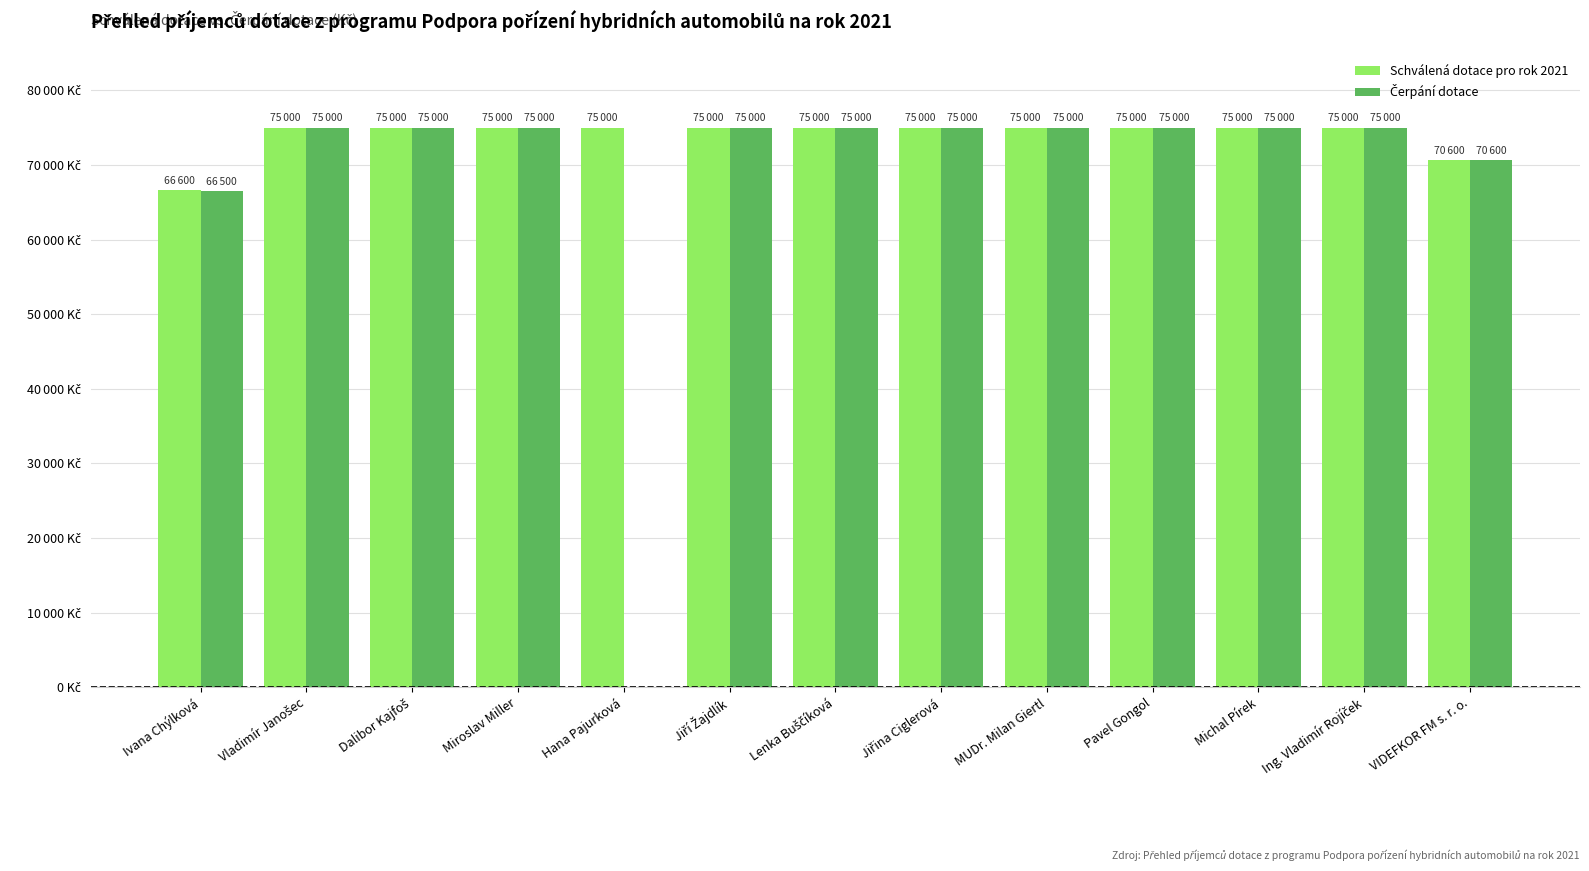

What is the difference between the maximum and minimum values in the Schválená dotace pro rok 2021 series?

8400